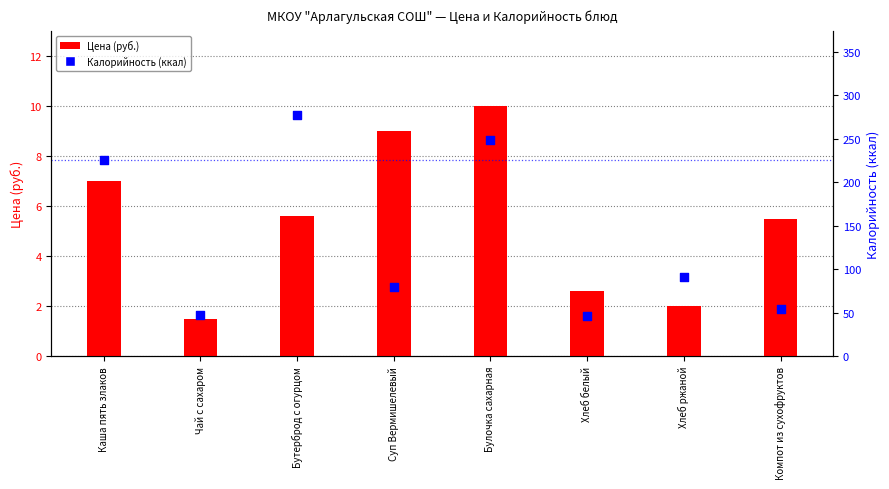

What are all the series names shown in the legend?

Цена (руб.), Калорийность (ккал)